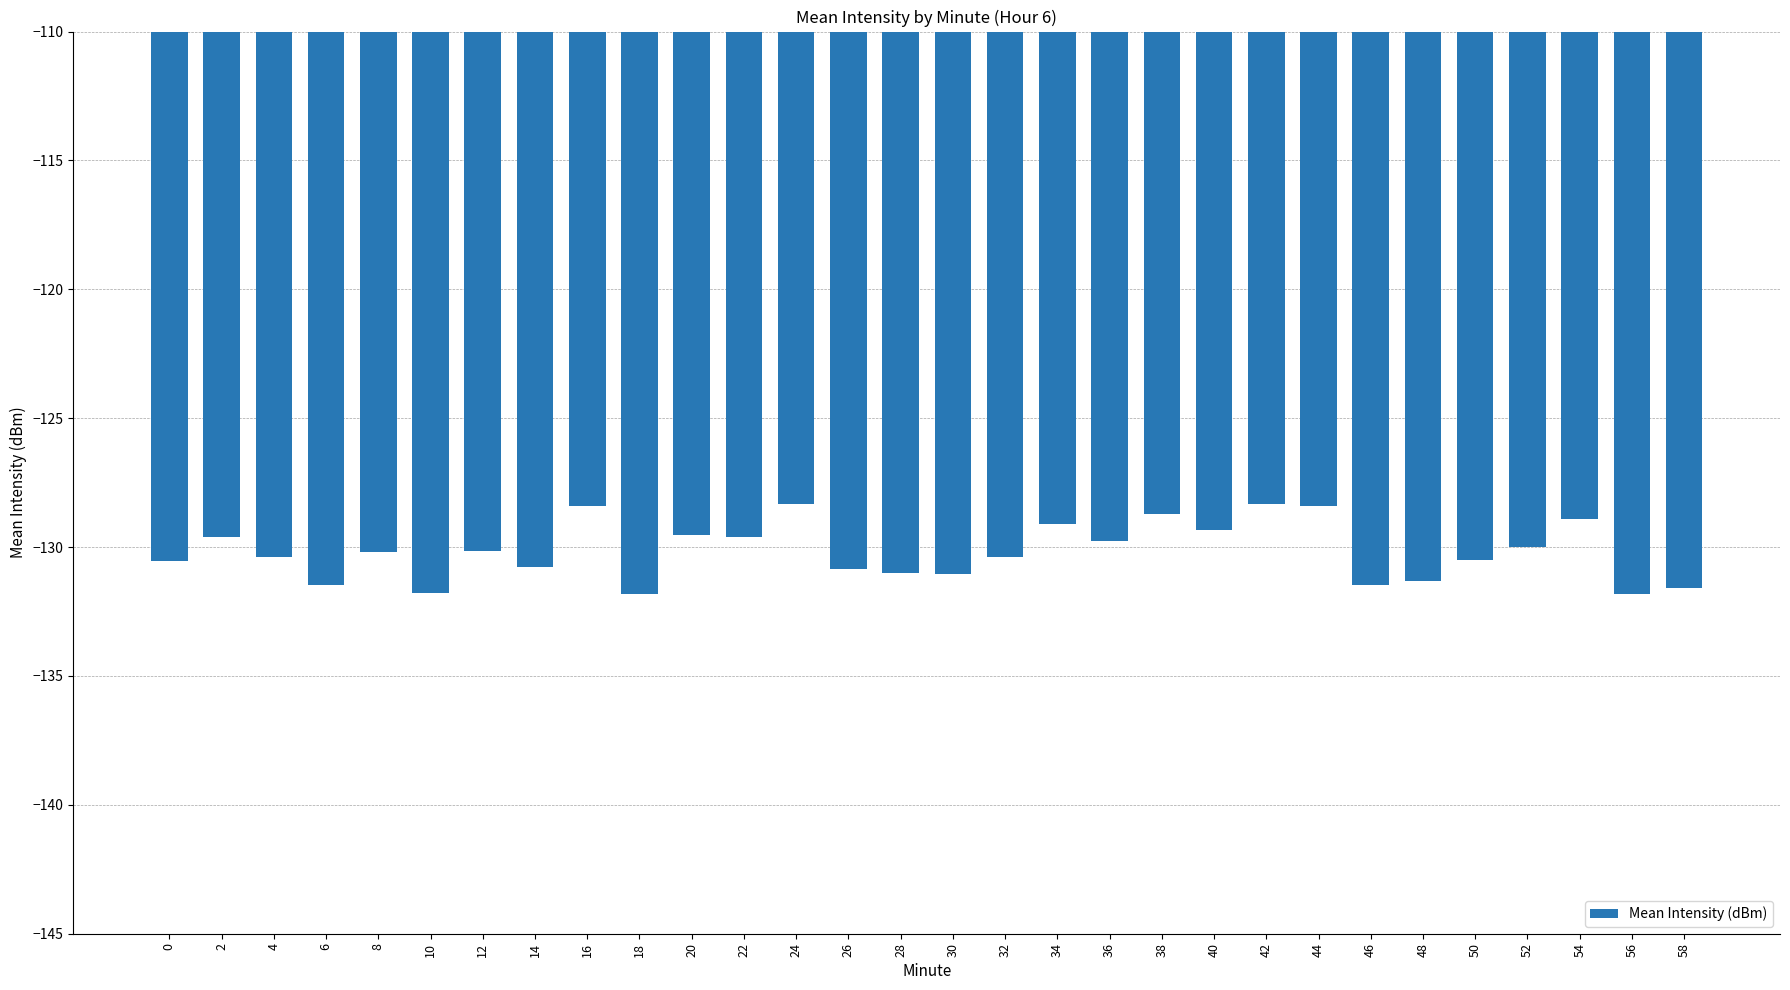

Between 56 and 8, which is larger?

8